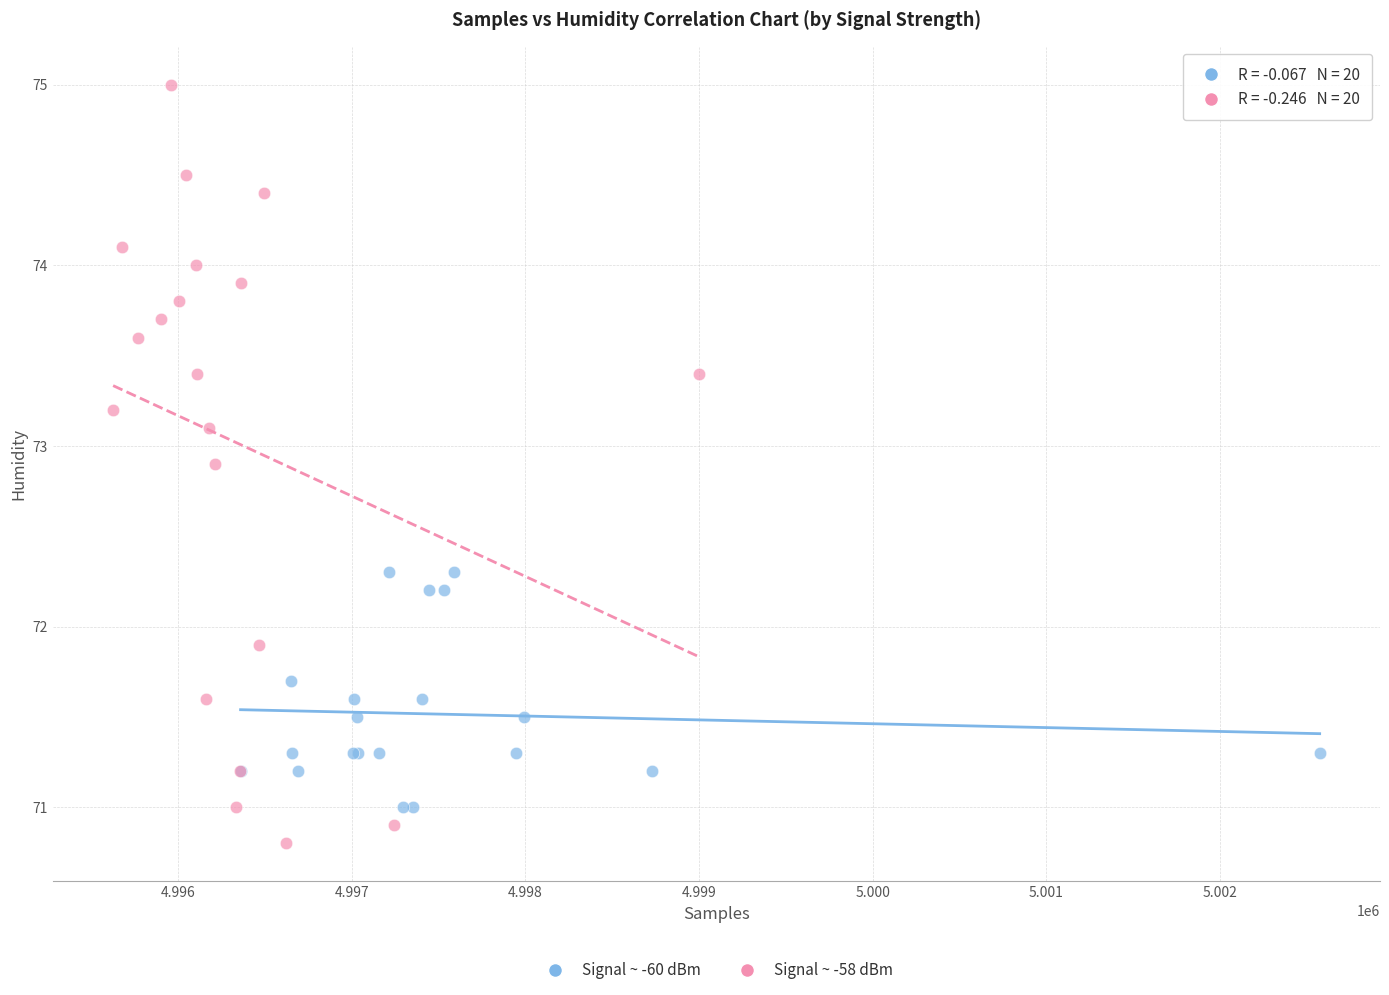

Which series contains the lowest Y value?

Signal ~ -58 dBm